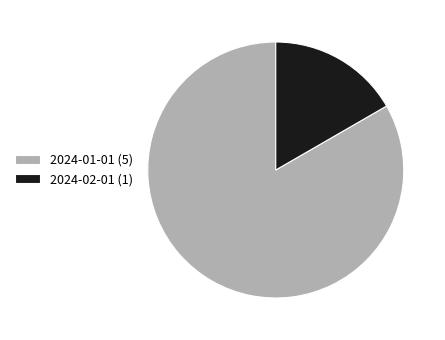

Is it true that 2024-01-01 (5) is 83% of the pie?

True